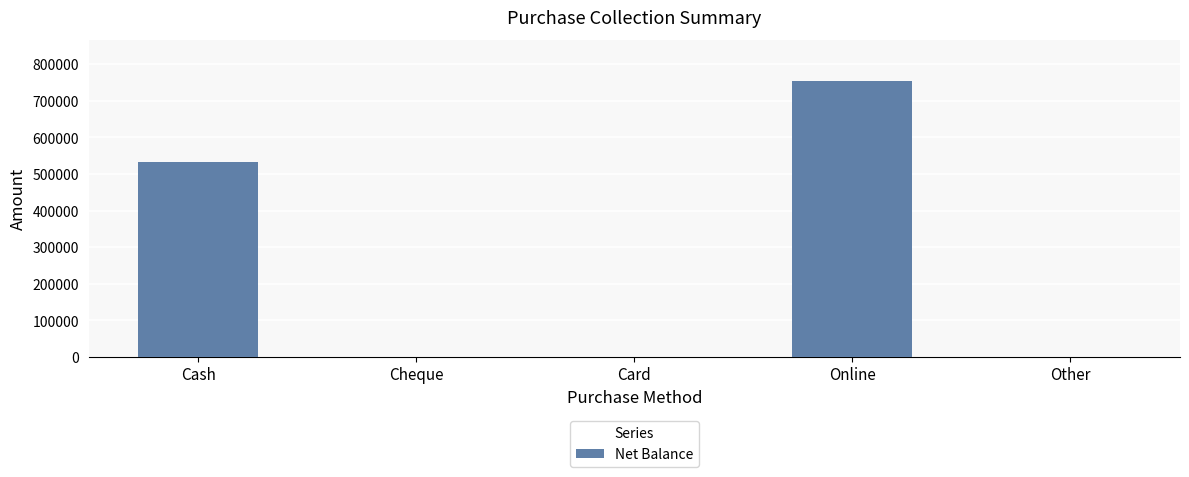

What is the maximum value shown in the chart?

753445